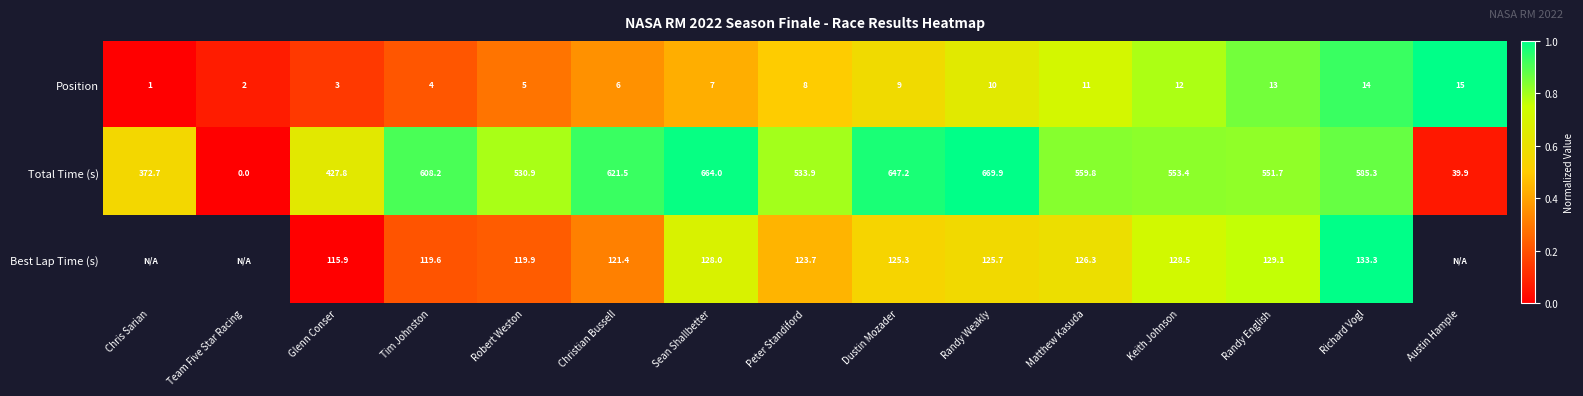

True or false: Total Time (s) has a value of 664.0 at Sean Shallbetter.

True